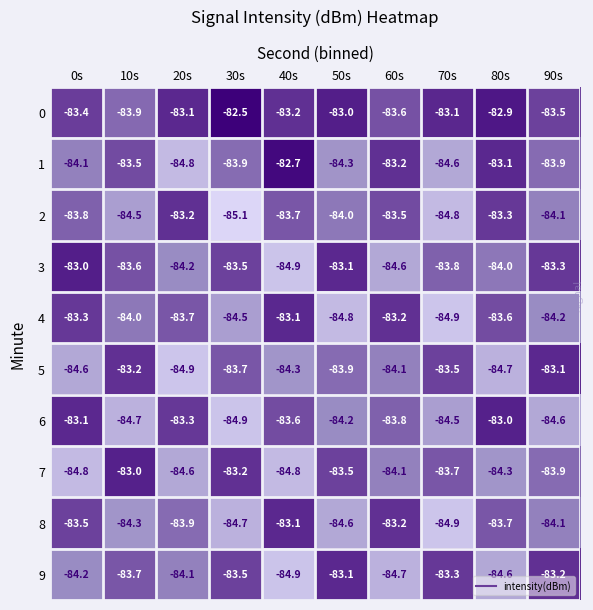

Between 10s and 80s, which series saw the biggest shift?

6